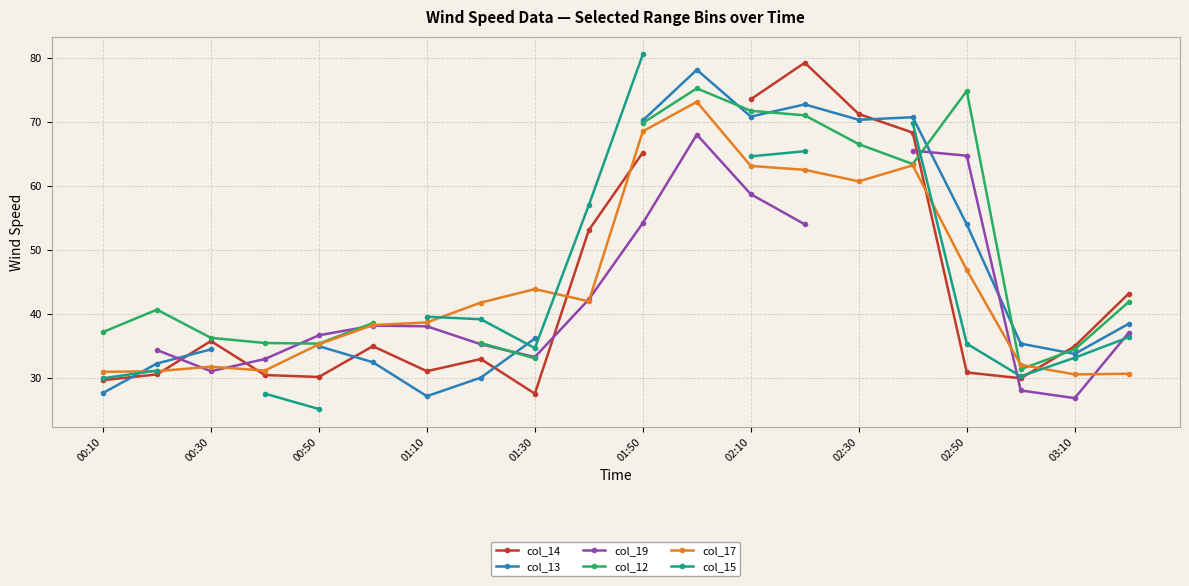

Is this an area chart (filled region under the line)?

No